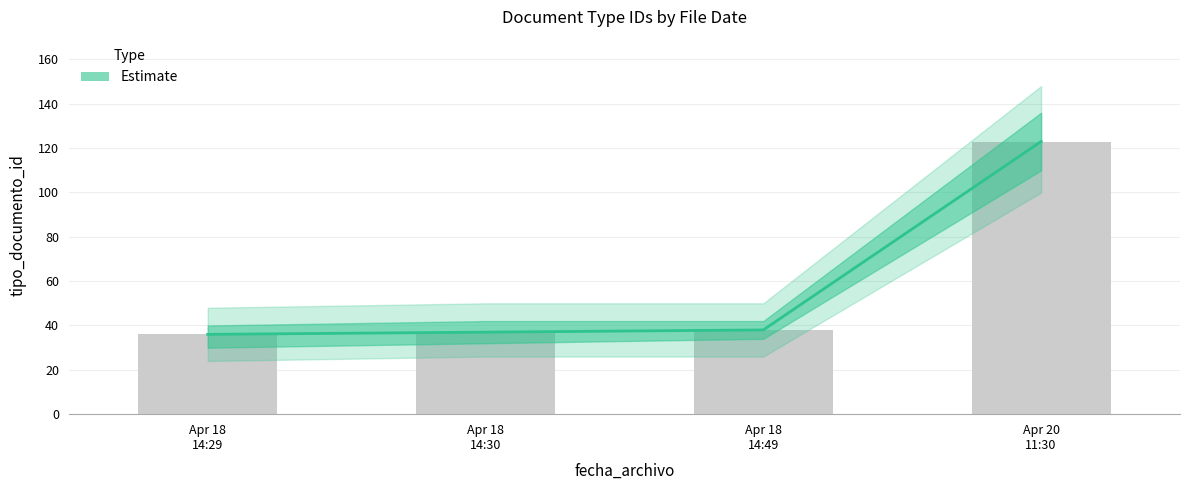

How many bars are there in total?

4